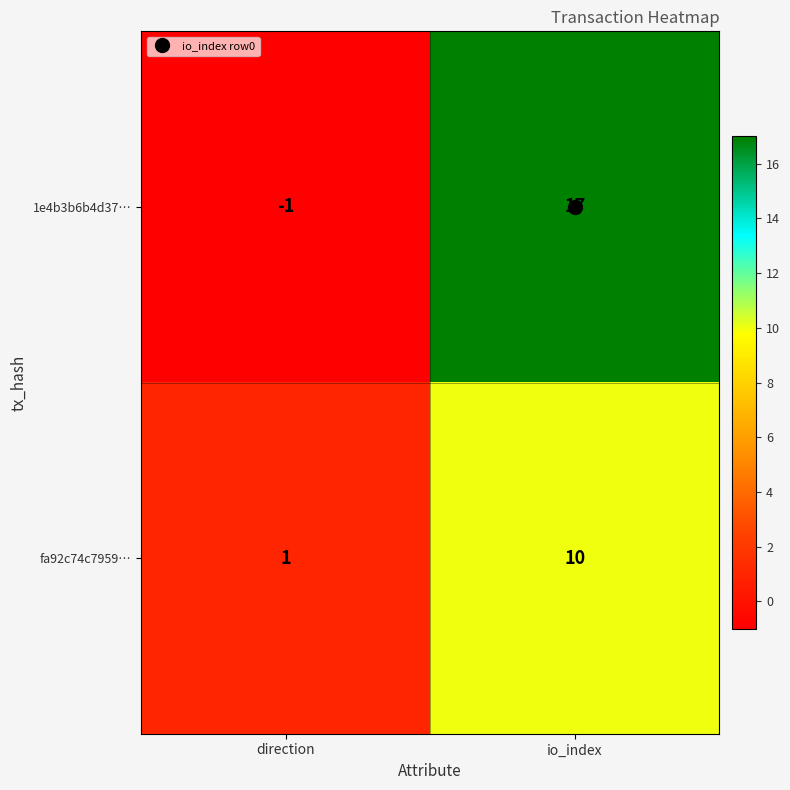

Between direction and io_index, which series saw the biggest shift?

1e4b3b6b4d37…